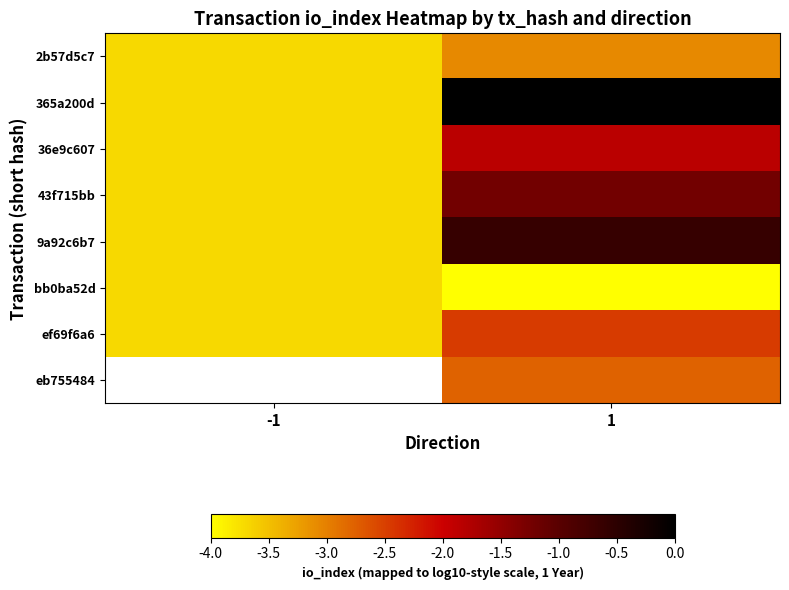

The value of 43f715bb at 1 is -0.4. True or false?

False